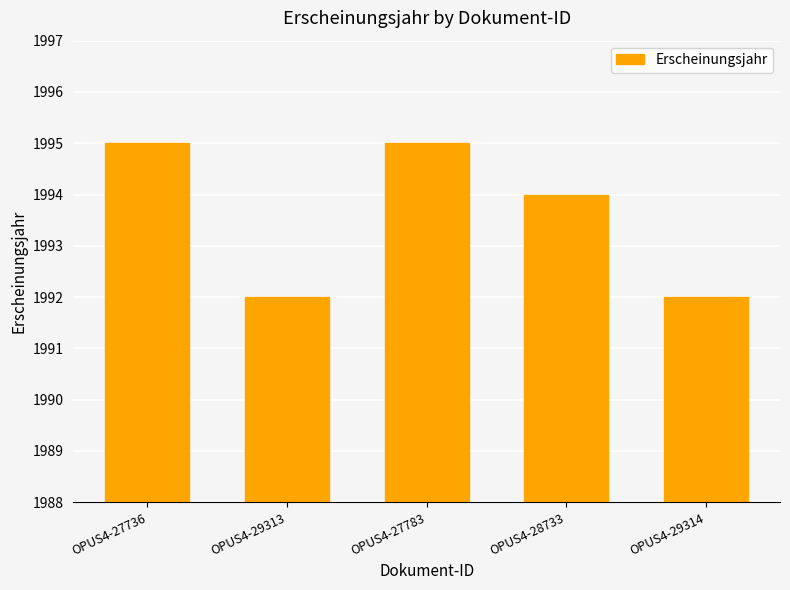

Reading left to right, what are all the values shown in this chart?

1995	1992	1995	1994	1992